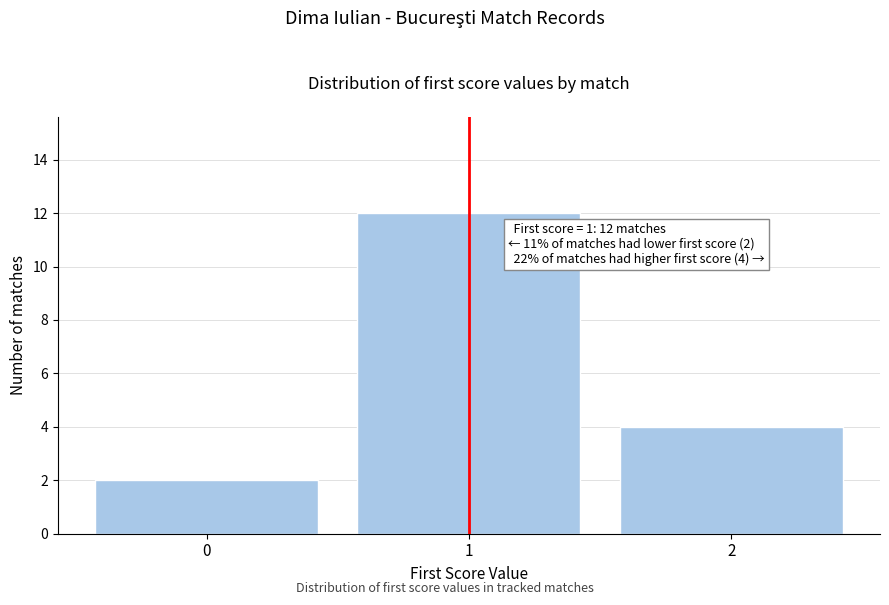

Which range on the x-axis has the tallest bar?

0.5 to 1.5